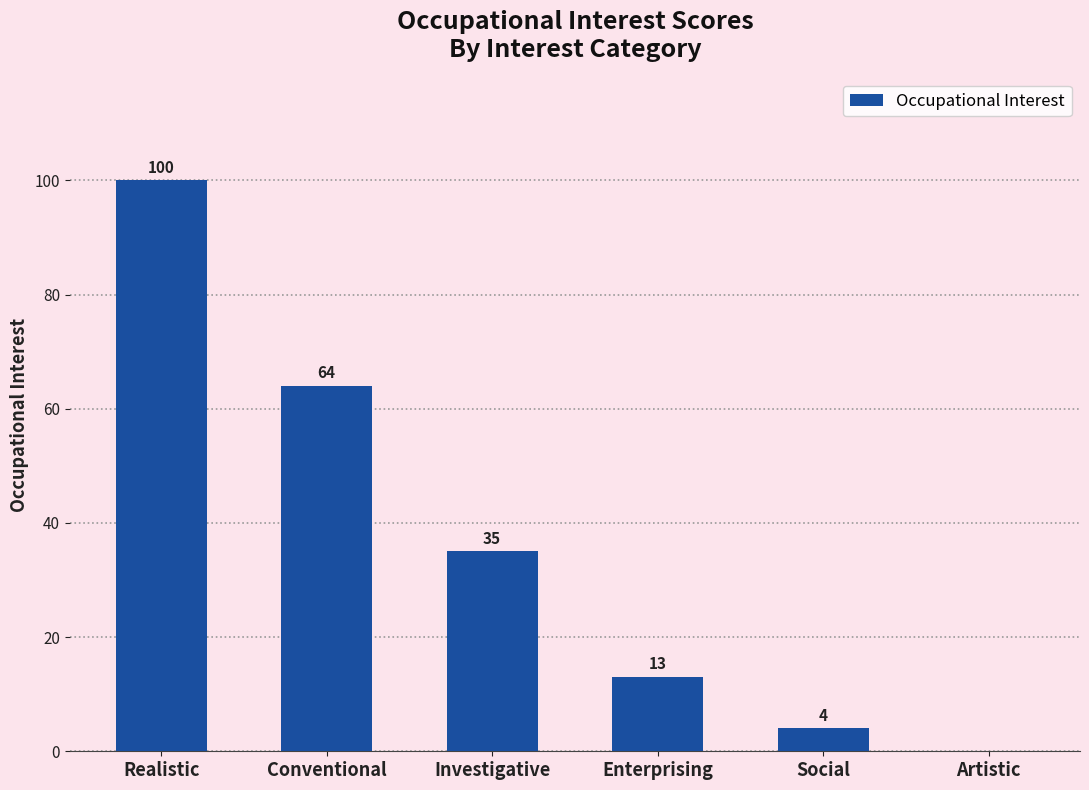

Reading left to right, list all the values displayed in this chart.

Realistic=100	Conventional=64	Investigative=35	Enterprising=13	Social=4	Artistic=0